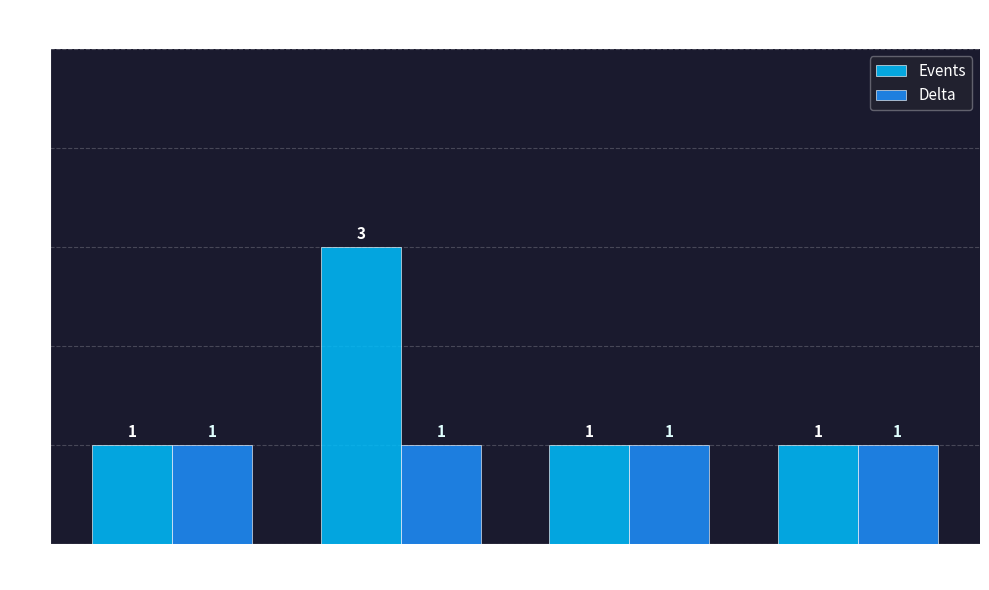

Reading left to right, extract all data points from this chart.

Events: 2022-02-06=1	2022-02-07=3	2022-04-23=1	2022-06-30=1
Delta: 2022-02-06=1	2022-02-07=1	2022-04-23=1	2022-06-30=1